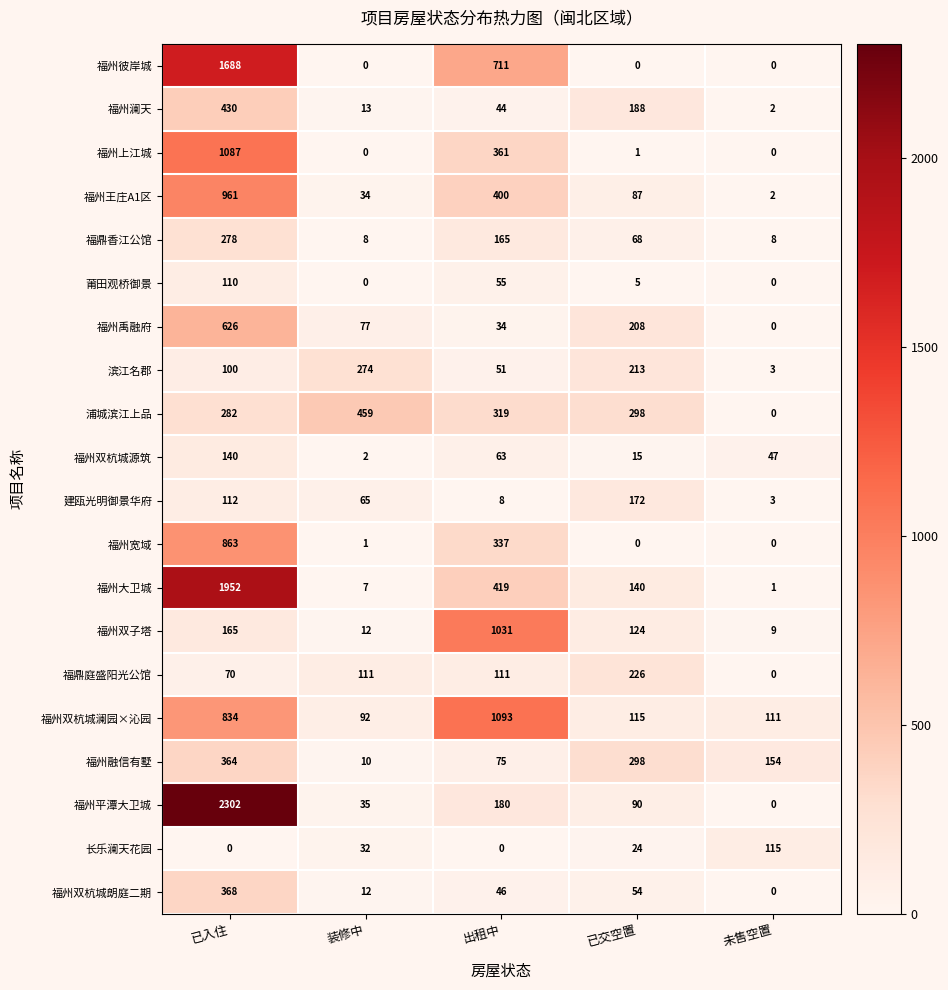

Count the number of data series in this chart.

20